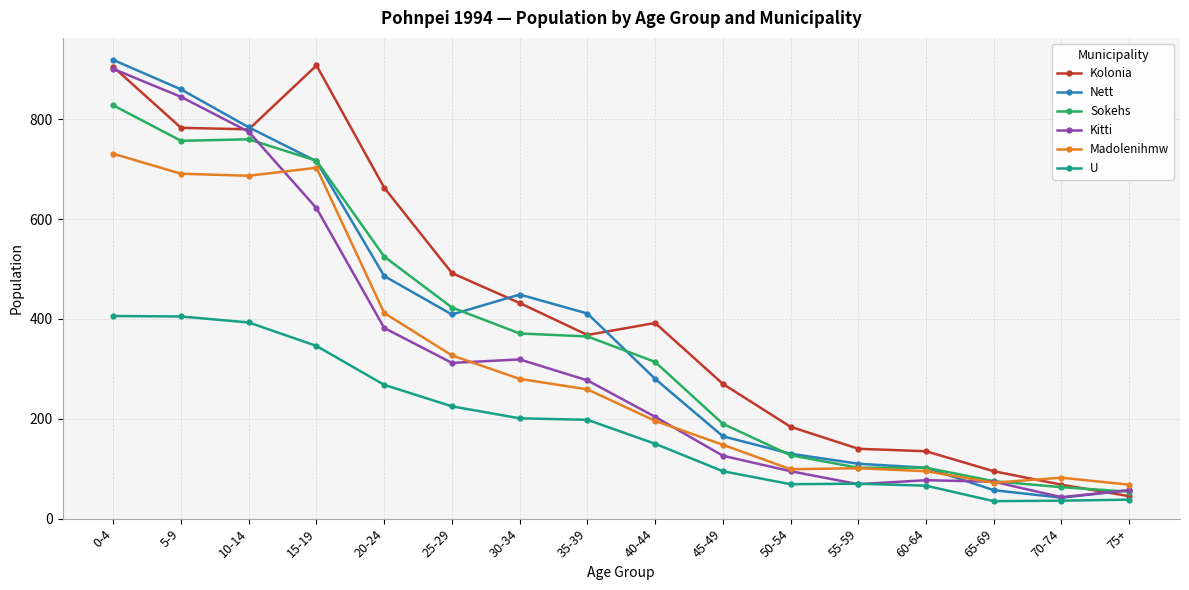

What position from the left is 25-29?

6